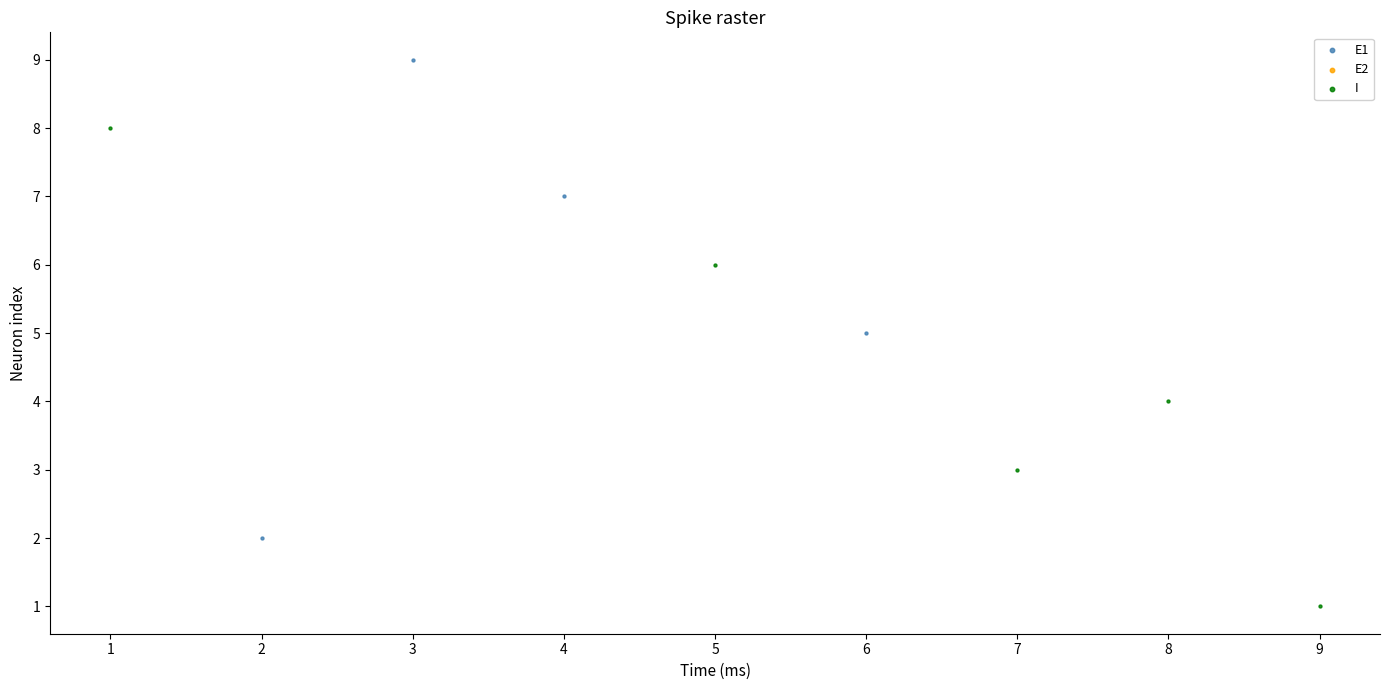

Which series contains the lowest Y value?

I